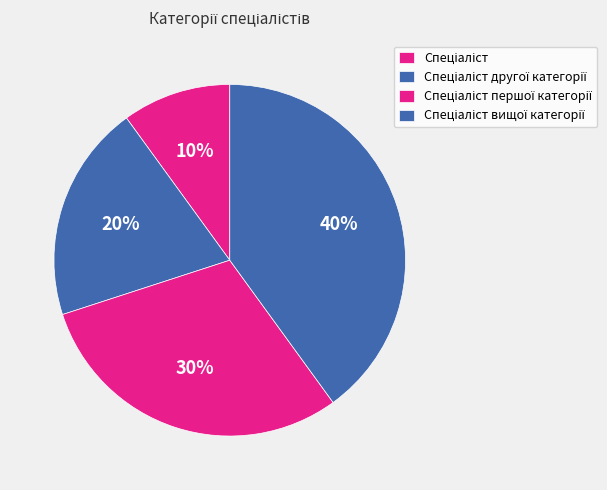

True or false: Спеціаліст першої категорії accounts for 43% of the total.

False